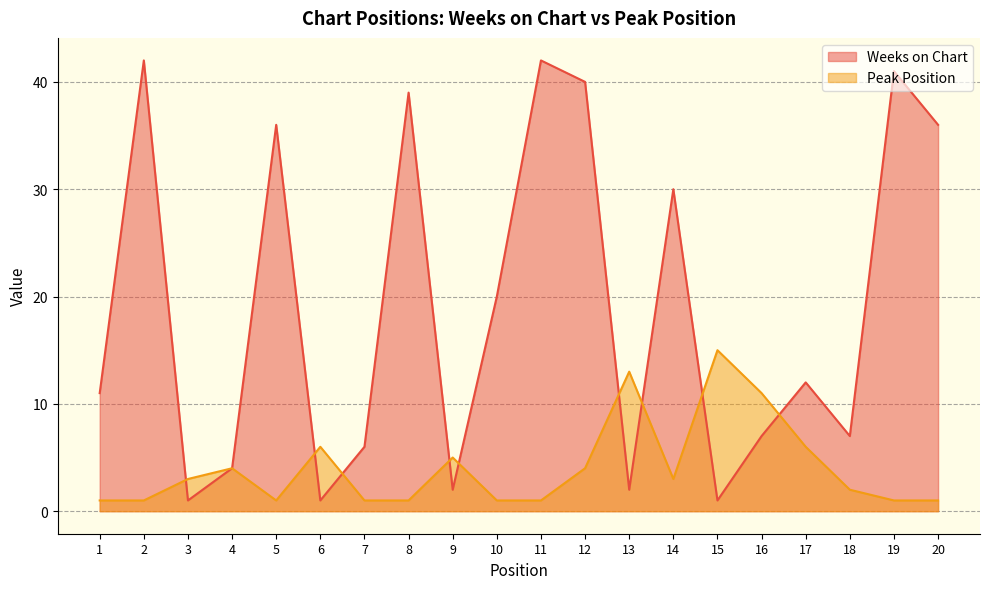

What is the sum of all Peak Position values?

81